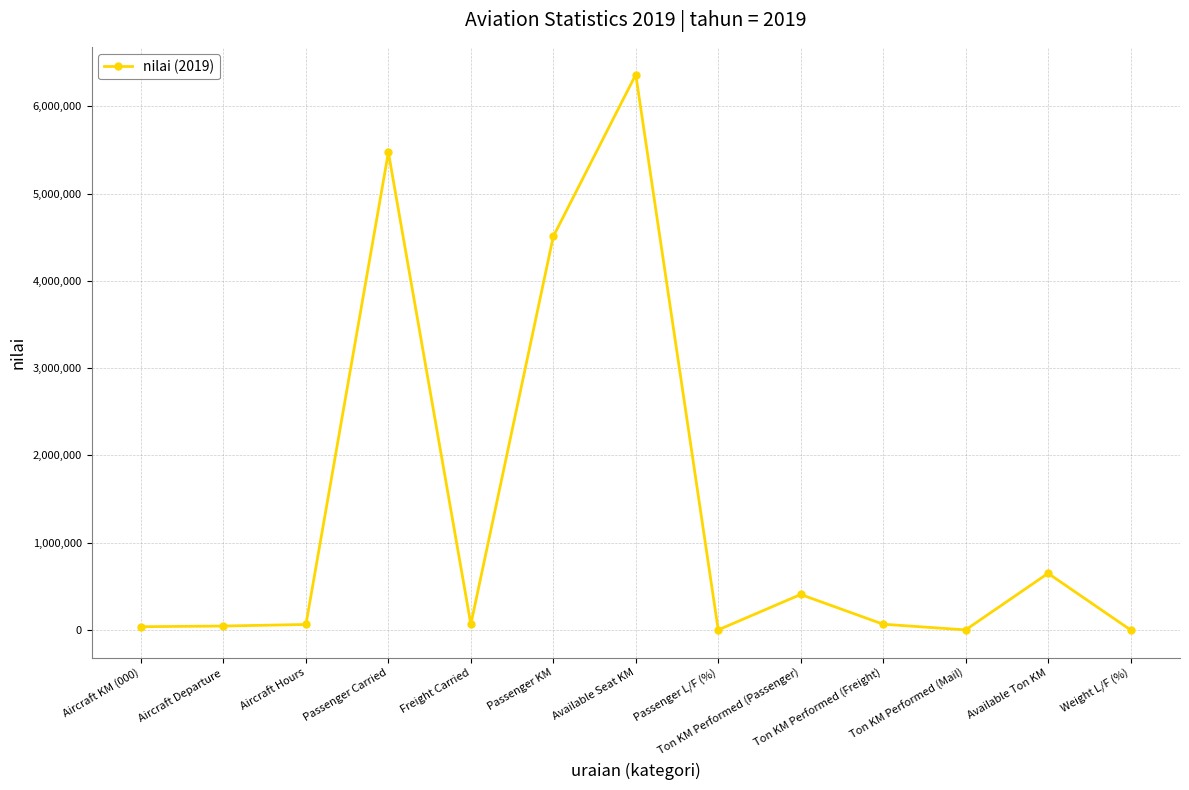

Which category has the highest value across all series?

Available Seat KM